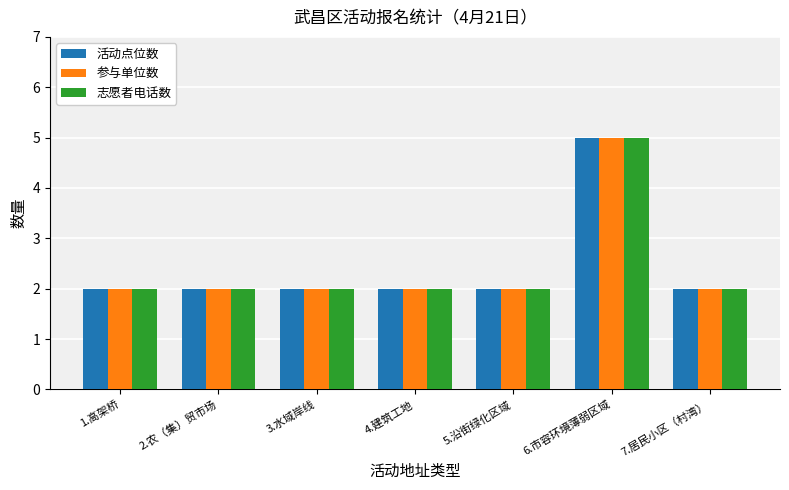

What is the average value of the 参与单位数 series?

2